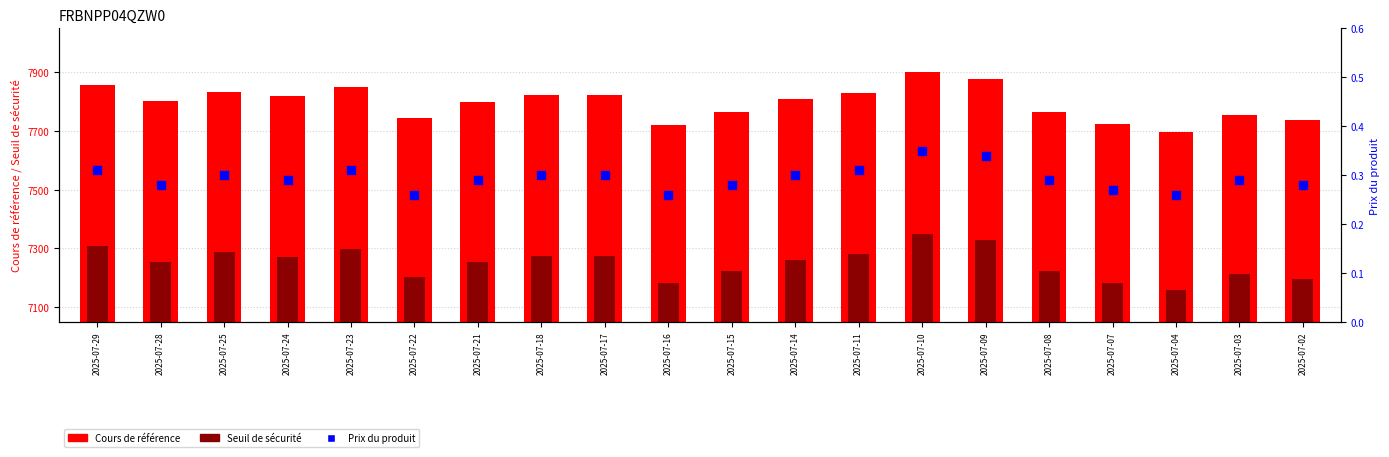

Which series reaches the maximum Y coordinate?

Cours de référence